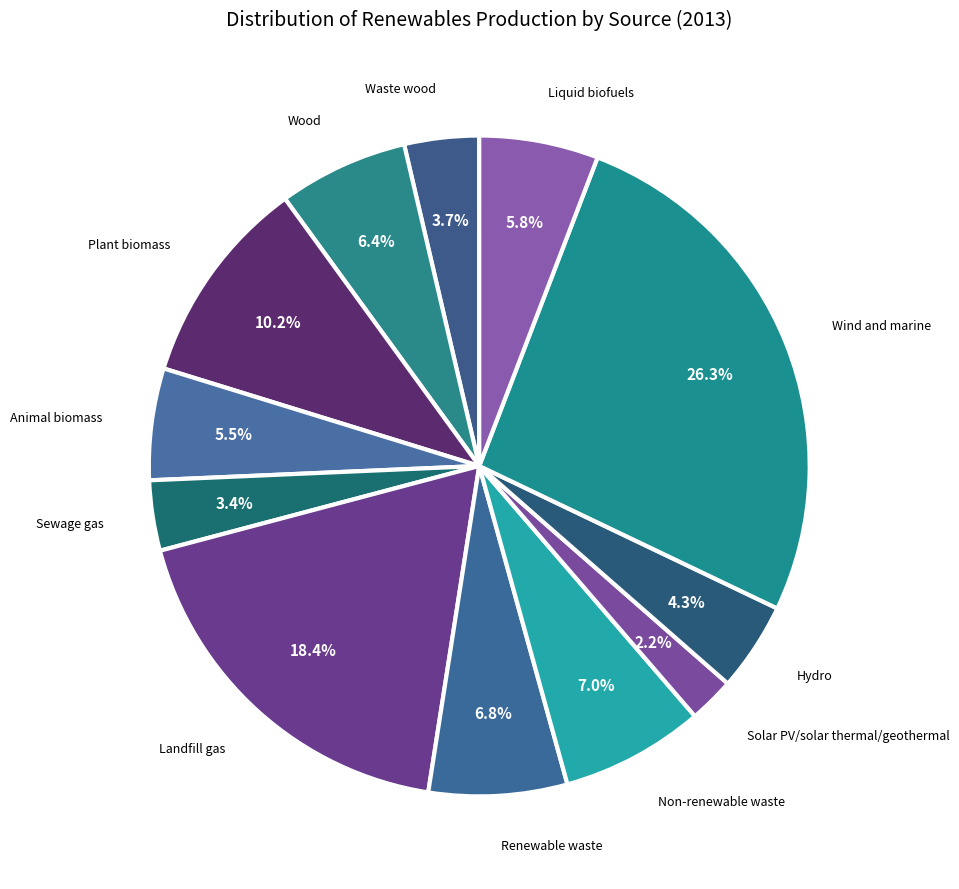

What is the ratio of the value at Waste wood to the value at Renewable waste?

0.5